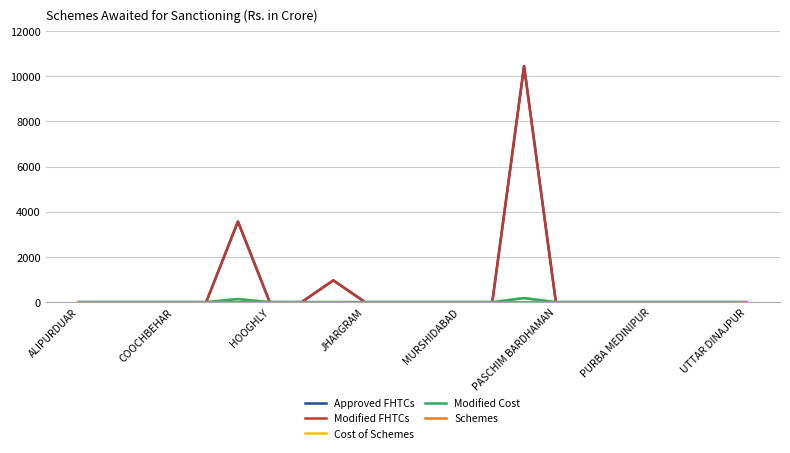

At which label does Approved FHTCs reach its minimum?

ALIPURDUAR